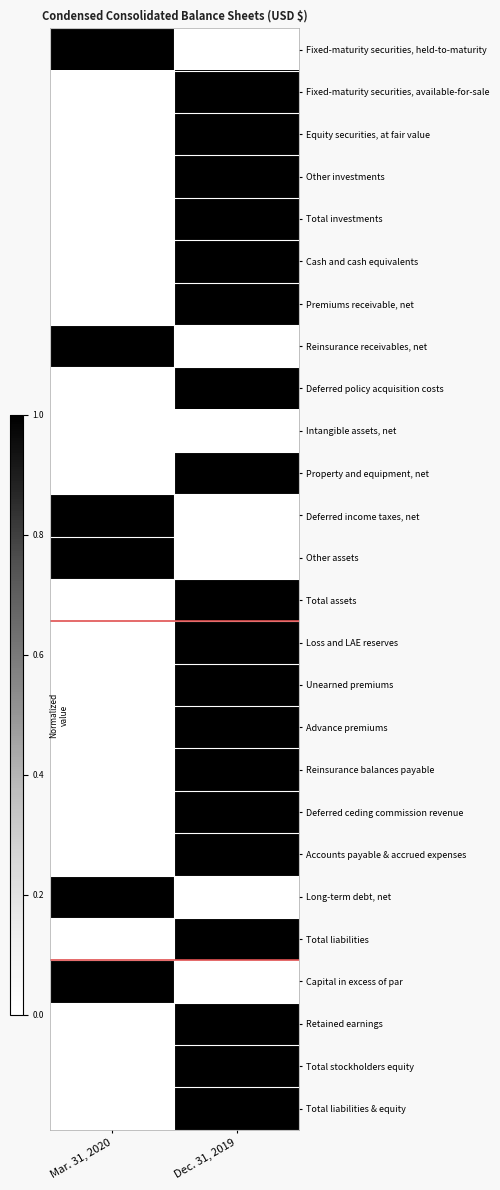

Reading right to left, list all the values displayed in this chart.

Fixed-maturity securities, held-to-maturity: Dec. 31, 2019=0	Mar. 31, 2020=1
Fixed-maturity securities, available-for-sale: Dec. 31, 2019=1	Mar. 31, 2020=0
Equity securities, at fair value: Dec. 31, 2019=1	Mar. 31, 2020=0
Other investments: Dec. 31, 2019=1	Mar. 31, 2020=0
Total investments: Dec. 31, 2019=1	Mar. 31, 2020=0
Cash and cash equivalents: Dec. 31, 2019=1	Mar. 31, 2020=0
Premiums receivable, net: Dec. 31, 2019=1	Mar. 31, 2020=0
Reinsurance receivables, net: Dec. 31, 2019=0	Mar. 31, 2020=1
Deferred policy acquisition costs: Dec. 31, 2019=1	Mar. 31, 2020=0
Intangible assets, net: Dec. 31, 2019=0	Mar. 31, 2020=0
Property and equipment, net: Dec. 31, 2019=1	Mar. 31, 2020=0
Deferred income taxes, net: Dec. 31, 2019=0	Mar. 31, 2020=1
Other assets: Dec. 31, 2019=0	Mar. 31, 2020=1
Total assets: Dec. 31, 2019=1	Mar. 31, 2020=0
Loss and LAE reserves: Dec. 31, 2019=1	Mar. 31, 2020=0
Unearned premiums: Dec. 31, 2019=1	Mar. 31, 2020=0
Advance premiums: Dec. 31, 2019=1	Mar. 31, 2020=0
Reinsurance balances payable: Dec. 31, 2019=1	Mar. 31, 2020=0
Deferred ceding commission revenue: Dec. 31, 2019=1	Mar. 31, 2020=0
Accounts payable & accrued expenses: Dec. 31, 2019=1	Mar. 31, 2020=0
Long-term debt, net: Dec. 31, 2019=0	Mar. 31, 2020=1
Total liabilities: Dec. 31, 2019=1	Mar. 31, 2020=0
Capital in excess of par: Dec. 31, 2019=0	Mar. 31, 2020=1
Retained earnings: Dec. 31, 2019=1	Mar. 31, 2020=0
Total stockholders equity: Dec. 31, 2019=1	Mar. 31, 2020=0
Total liabilities & equity: Dec. 31, 2019=1	Mar. 31, 2020=0